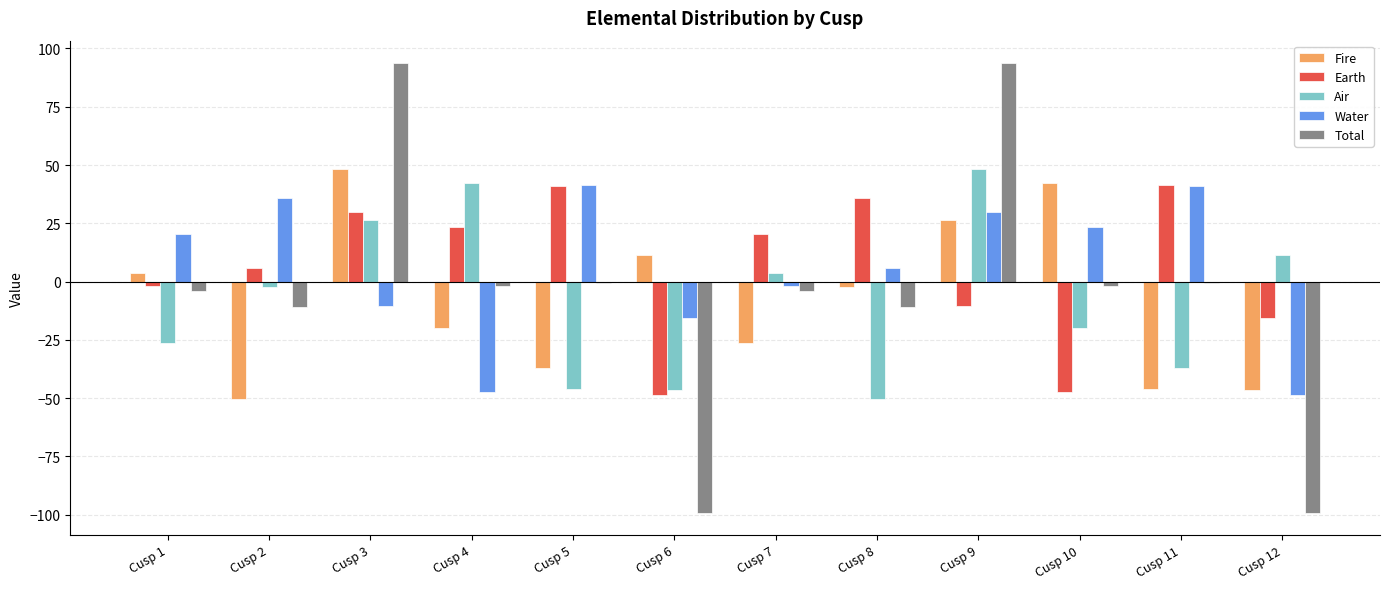

How many categories are shown in the chart?

12